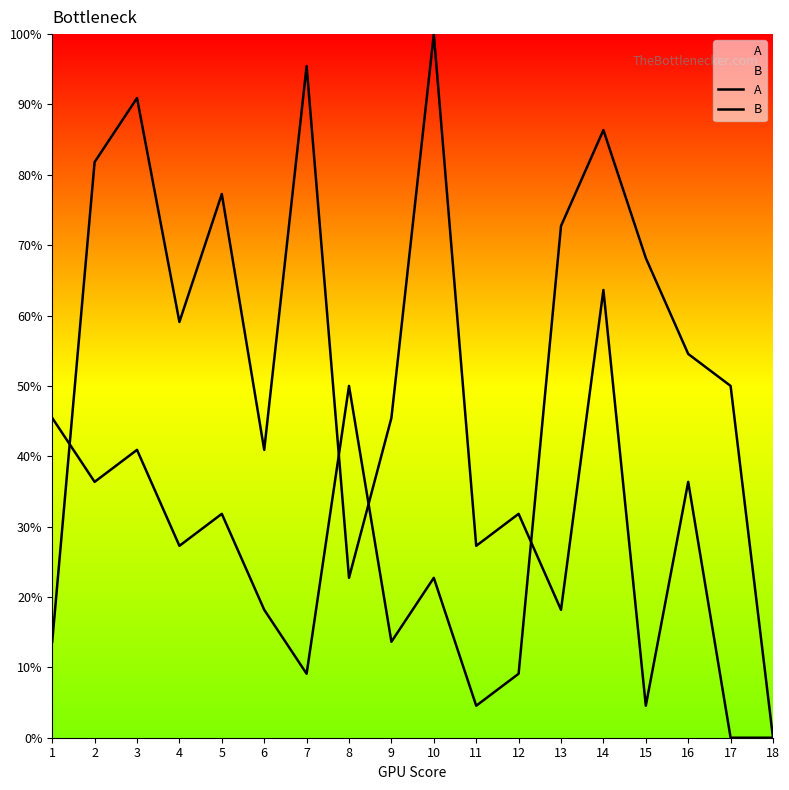

Count the number of categories in the chart.

18